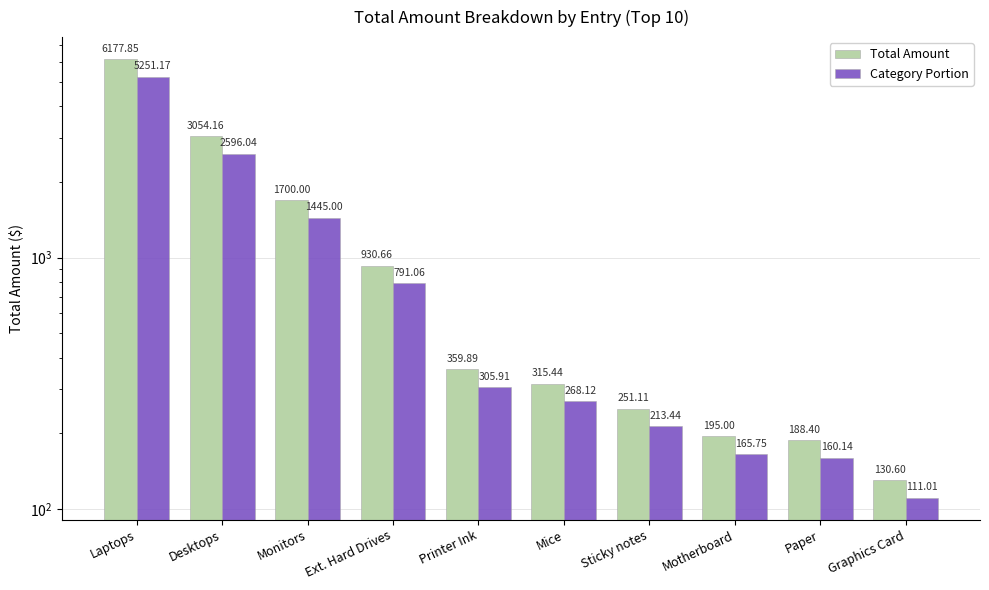

List the labels in order of Total Amount value, largest first.

Laptops, Desktops, Monitors, Ext. Hard Drives, Printer Ink, Mice, Sticky notes, Motherboard, Paper, Graphics Card